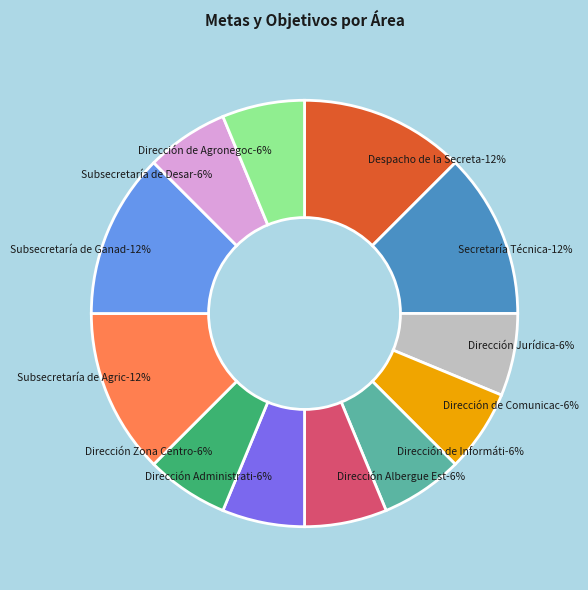

How much of the chart is everything except 1403.- Secretaría Técnica?

87.5%